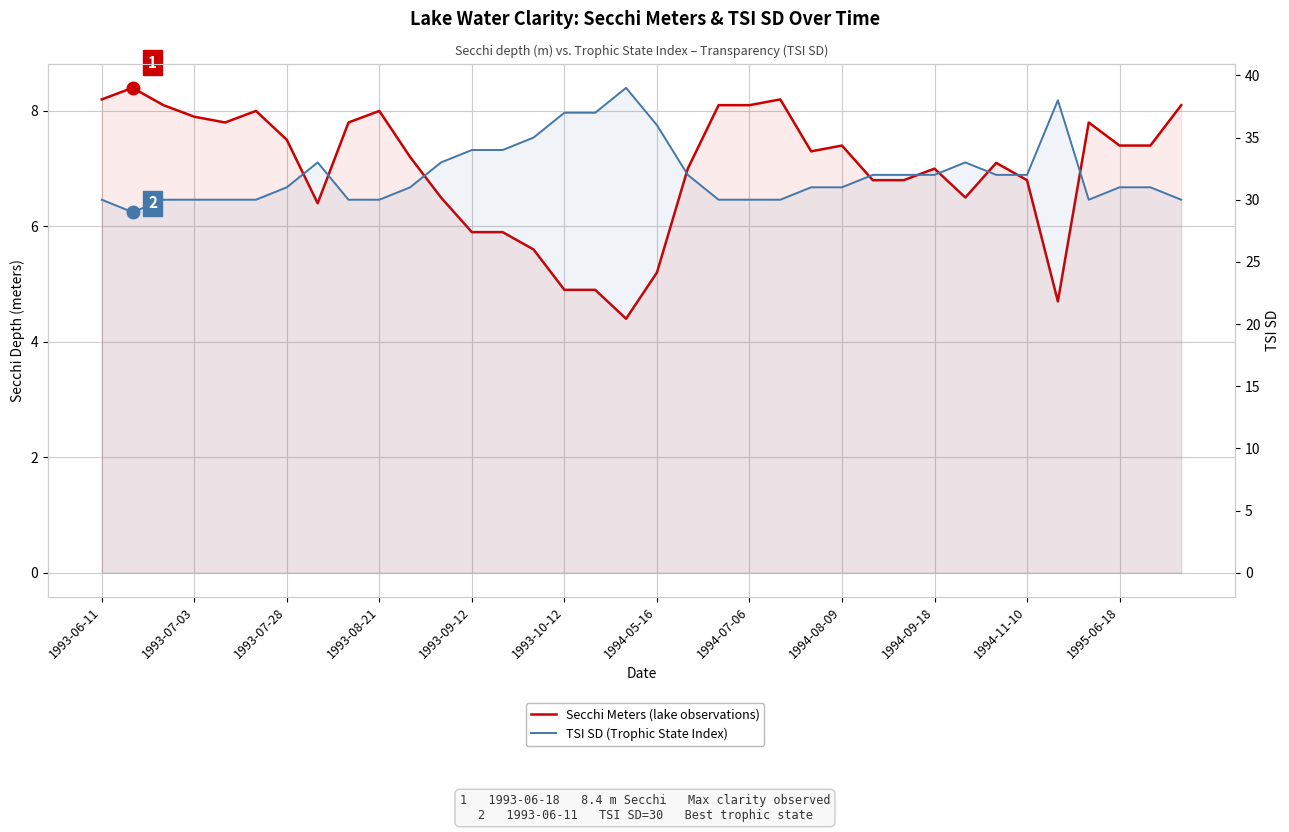

Does the chart have visible grid lines?

Yes